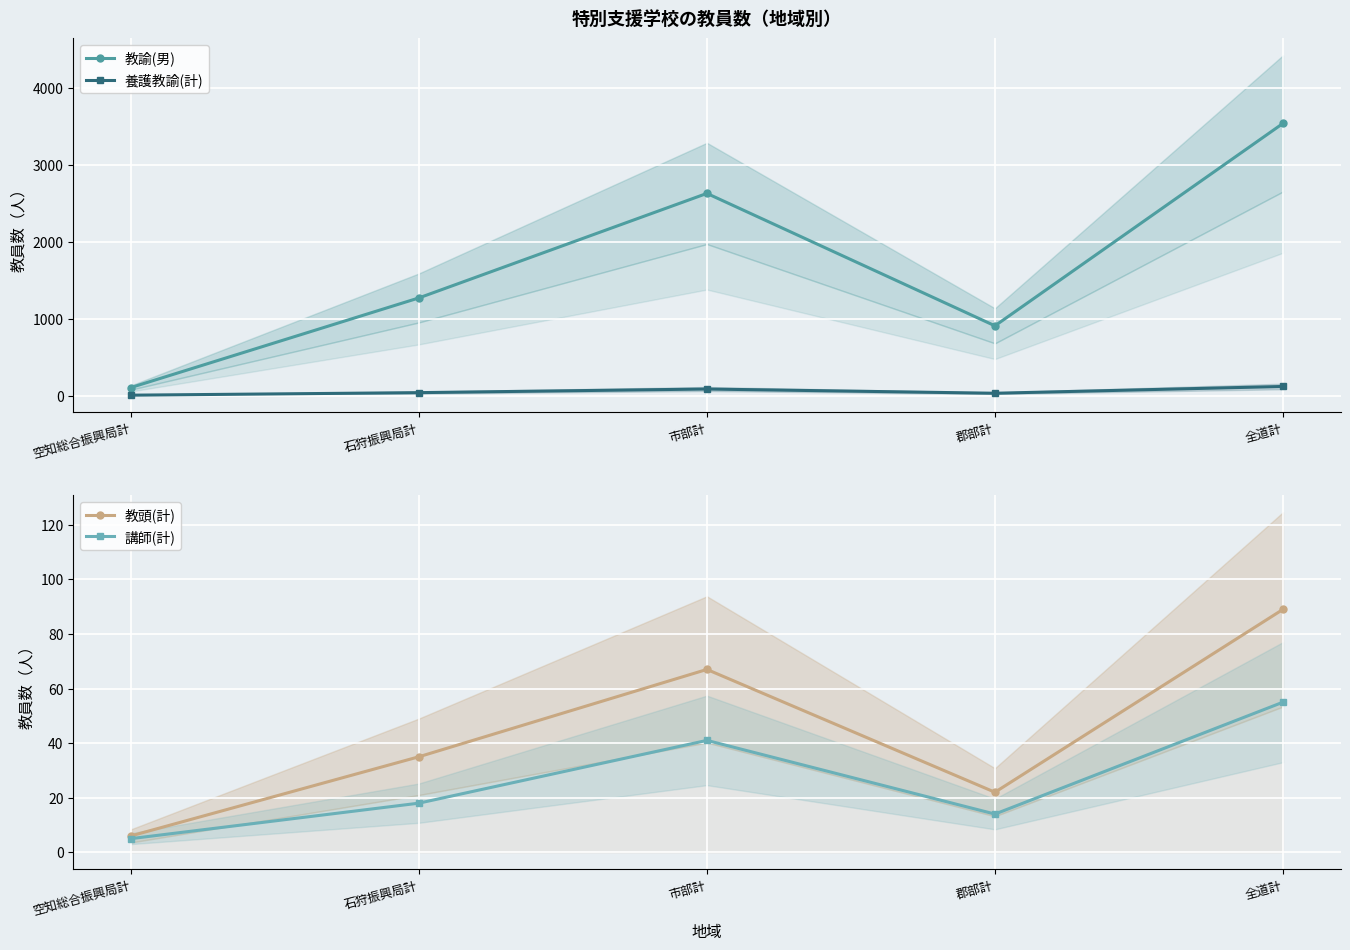

What is the value of the 養護教諭(計) point at the 1st from the left?

8